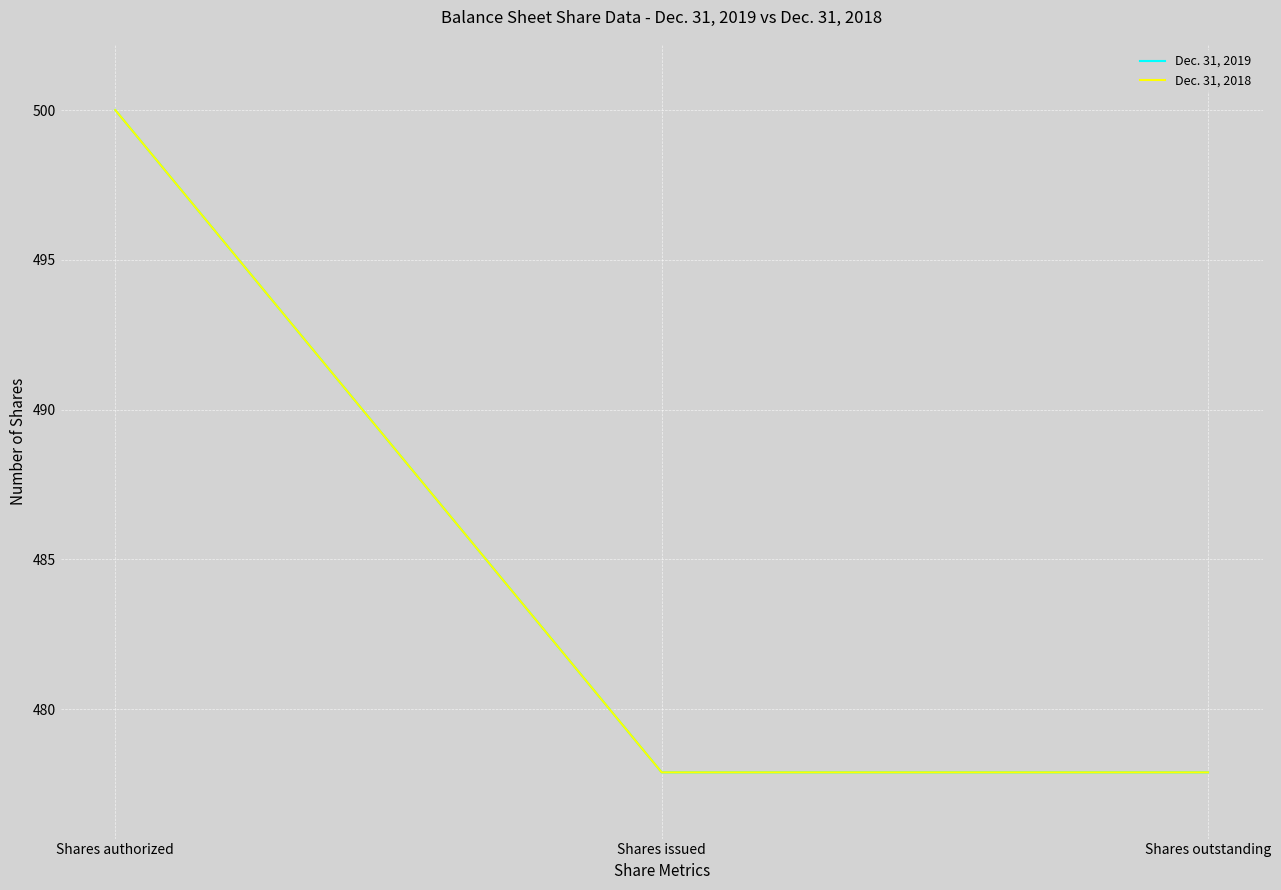

What is the maximum value for Dec. 31, 2018?

500.0